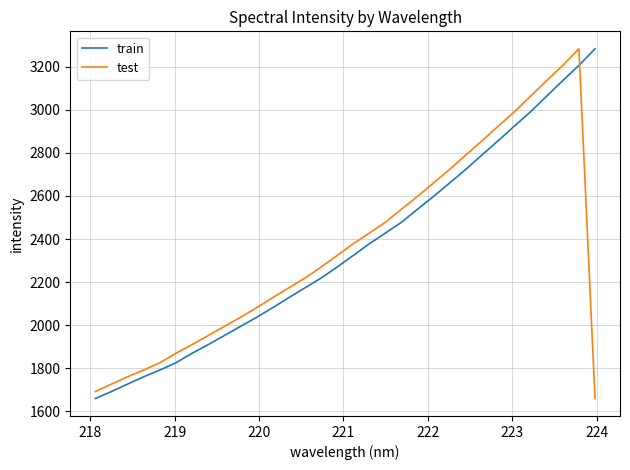

At how many categories does at least one series exceed 2068?

22